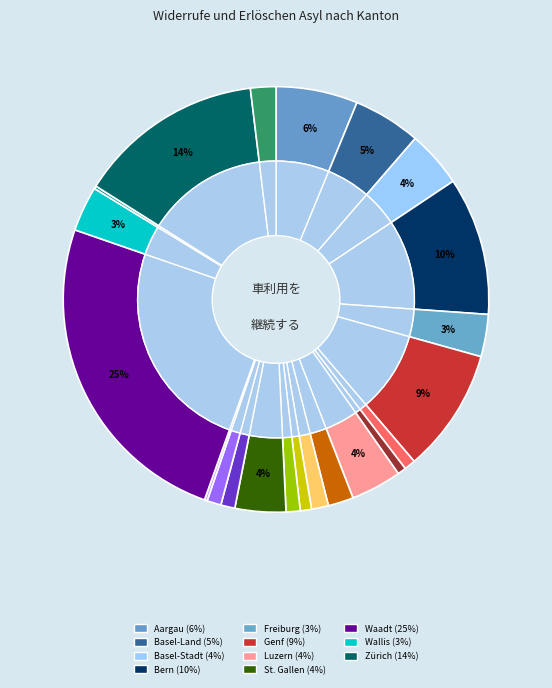

Is Jura the majority of the pie?

No